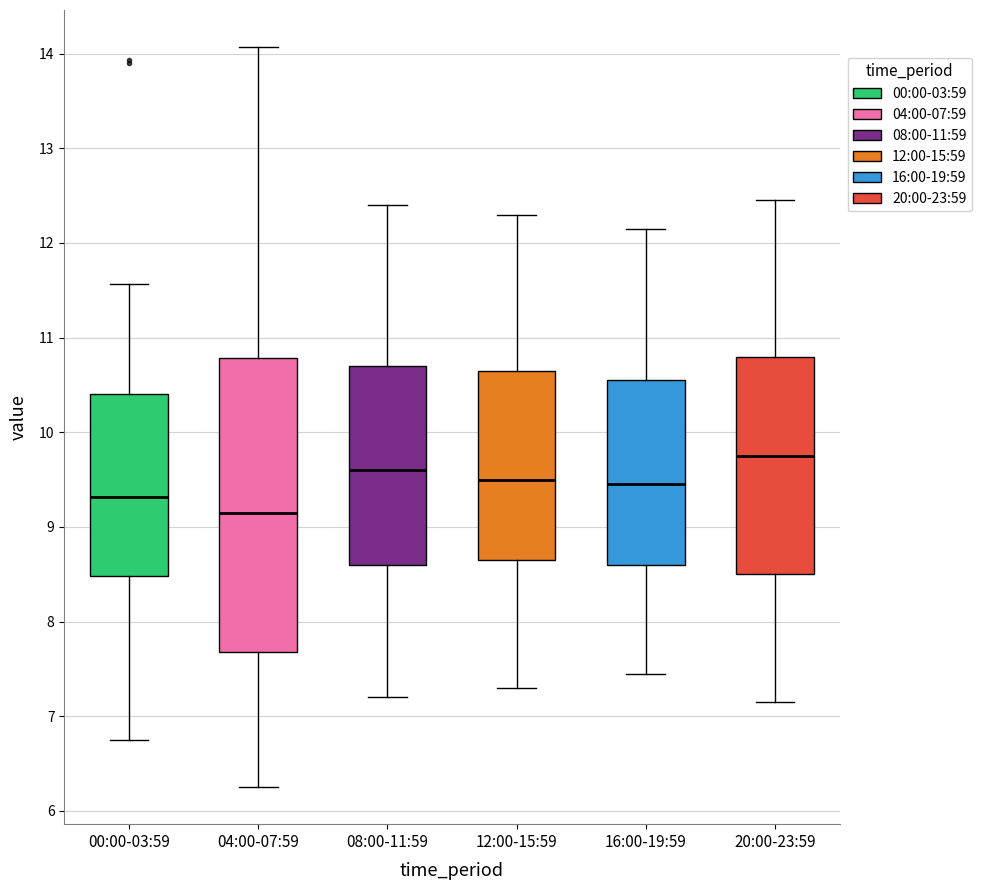

Where is the upper edge of the box for 00:00-03:59 on the y-axis? The values are not printed on the chart, so give them approximately, as read against the axis.

10.4